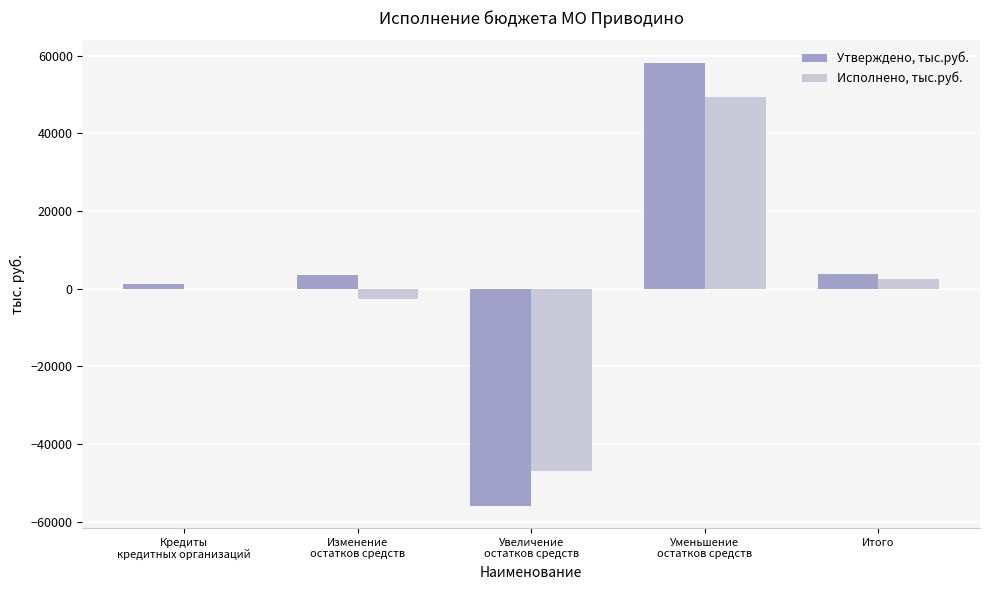

At which category is the sum across all series the highest?

Уменьшение
остатков средств